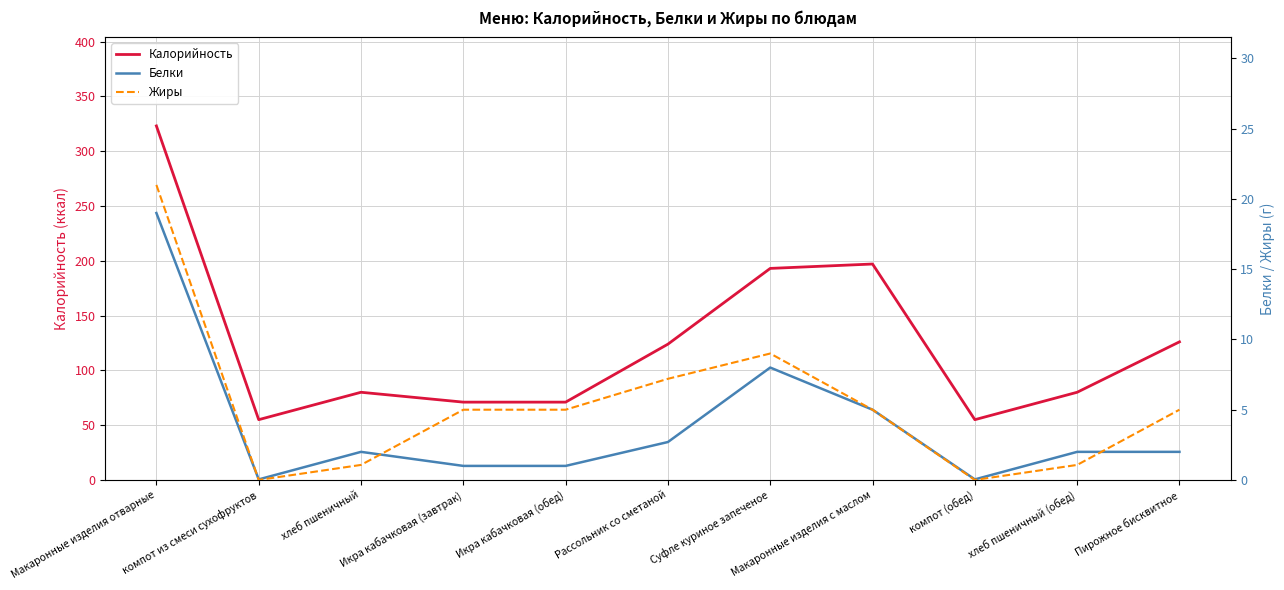

Which series has the largest range (max minus min)?

Калорийность